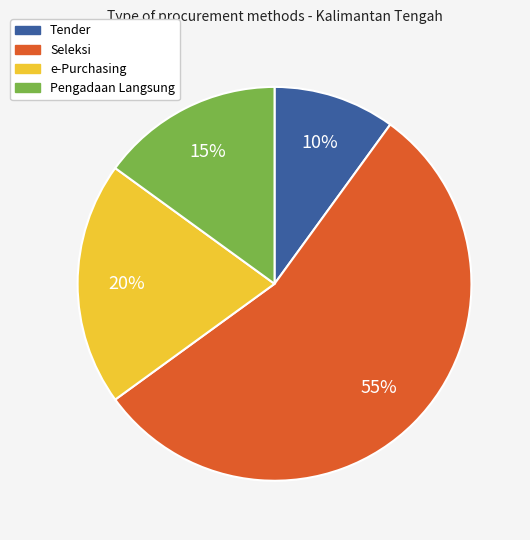

The Seleksi slice represents 55% of the pie. True or false?

True